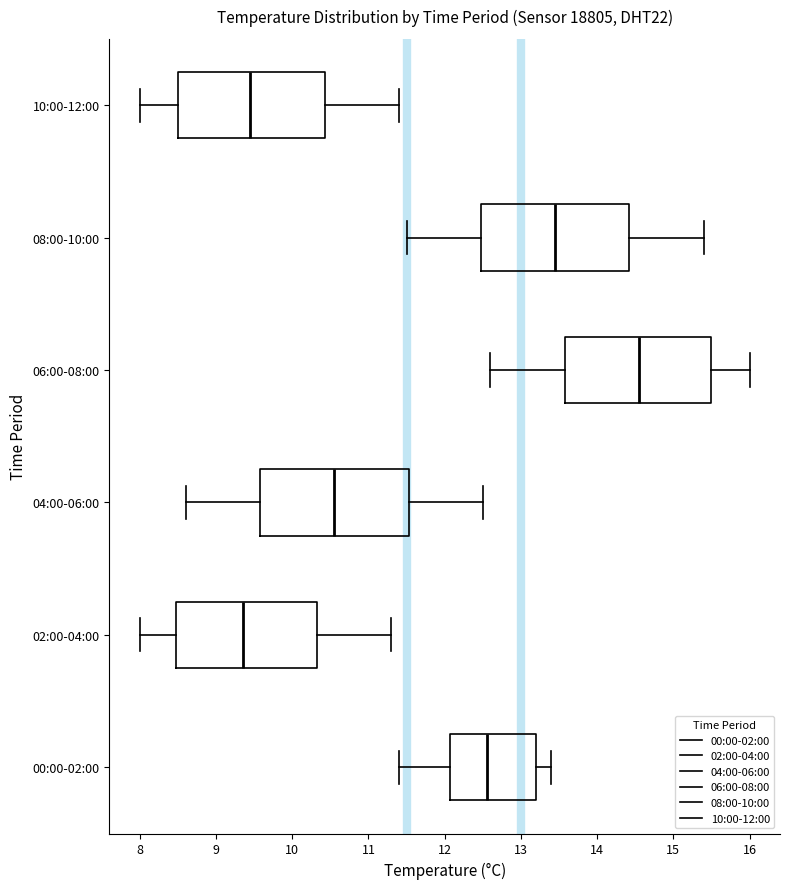

Reading bottom to top, read every box against the x-axis: the position of its median line, the range the box covers, and the ends of its whiskers. The values are not printed on the chart, so give them approximately, as read against the axis.

00:00-02:00: median 12.6, box 12.1 to 13.2, whiskers 11.4 to 13.4
02:00-04:00: median 9.4, box 8.5 to 10.3, whiskers 8.0 to 11.3
04:00-06:00: median 10.6, box 9.6 to 11.5, whiskers 8.6 to 12.5
06:00-08:00: median 14.6, box 13.6 to 15.5, whiskers 12.6 to 16.0
08:00-10:00: median 13.5, box 12.5 to 14.4, whiskers 11.5 to 15.4
10:00-12:00: median 9.5, box 8.5 to 10.4, whiskers 8.0 to 11.4